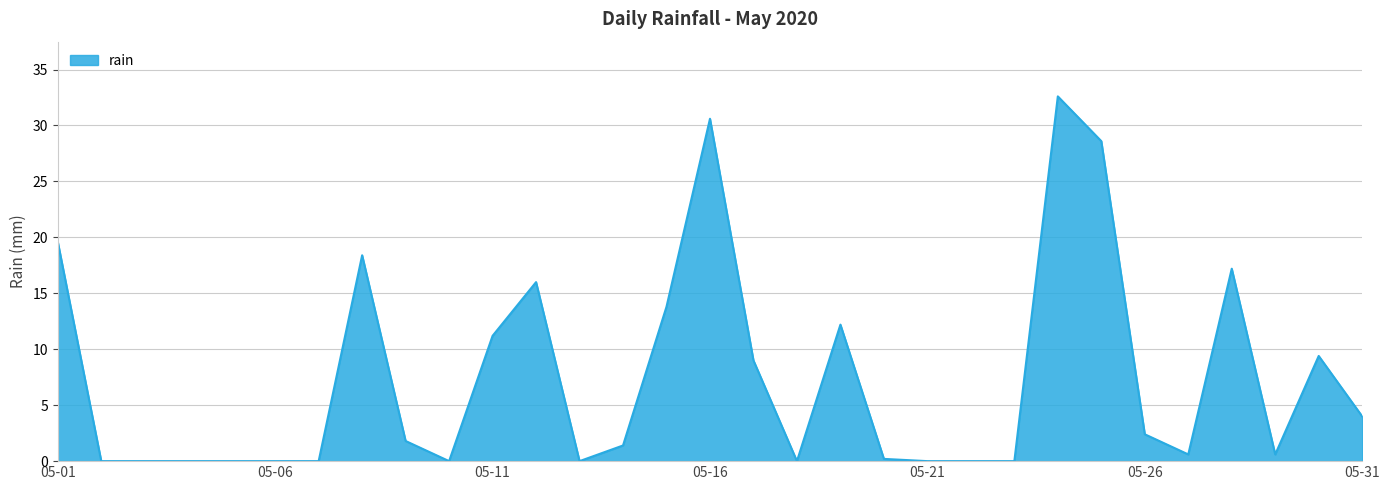

What is the difference between the maximum and minimum values?

32.6